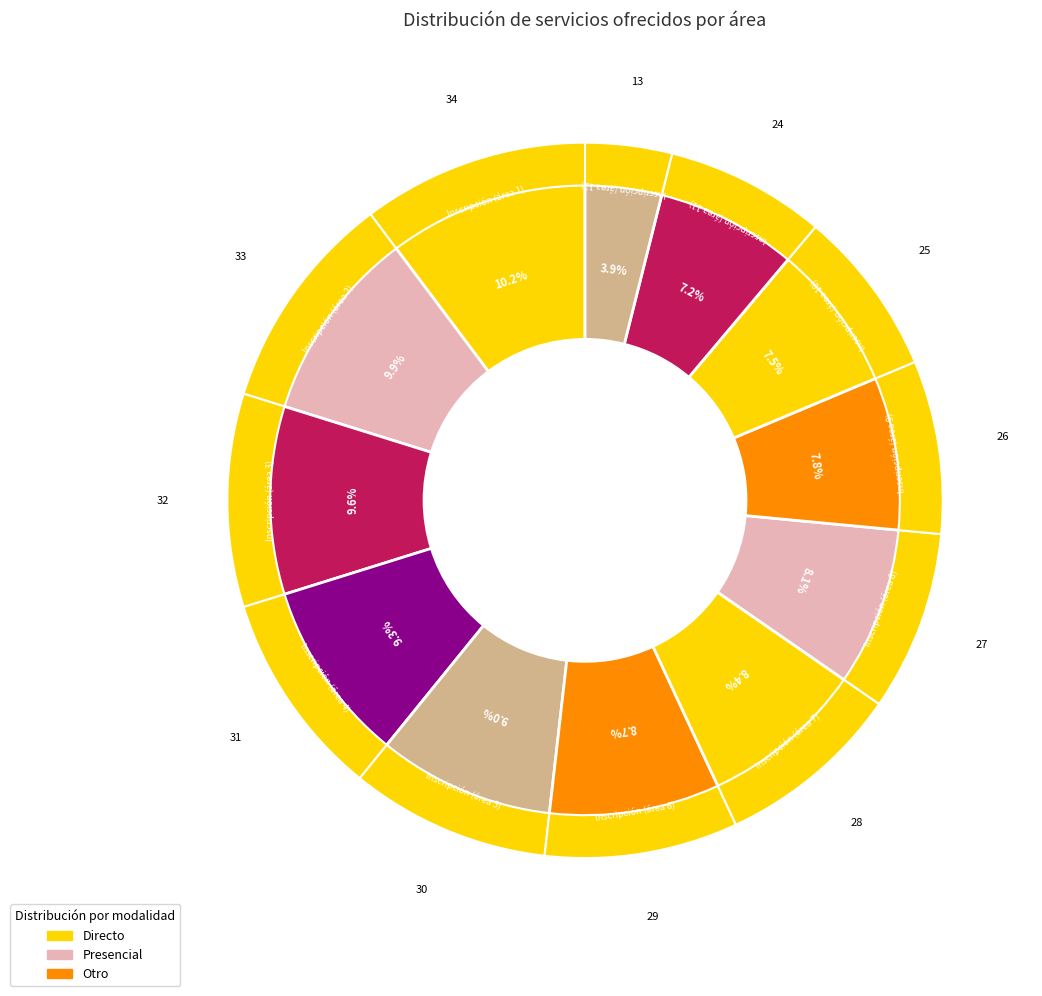

Is Inscripción (área 6) the majority of the pie?

No